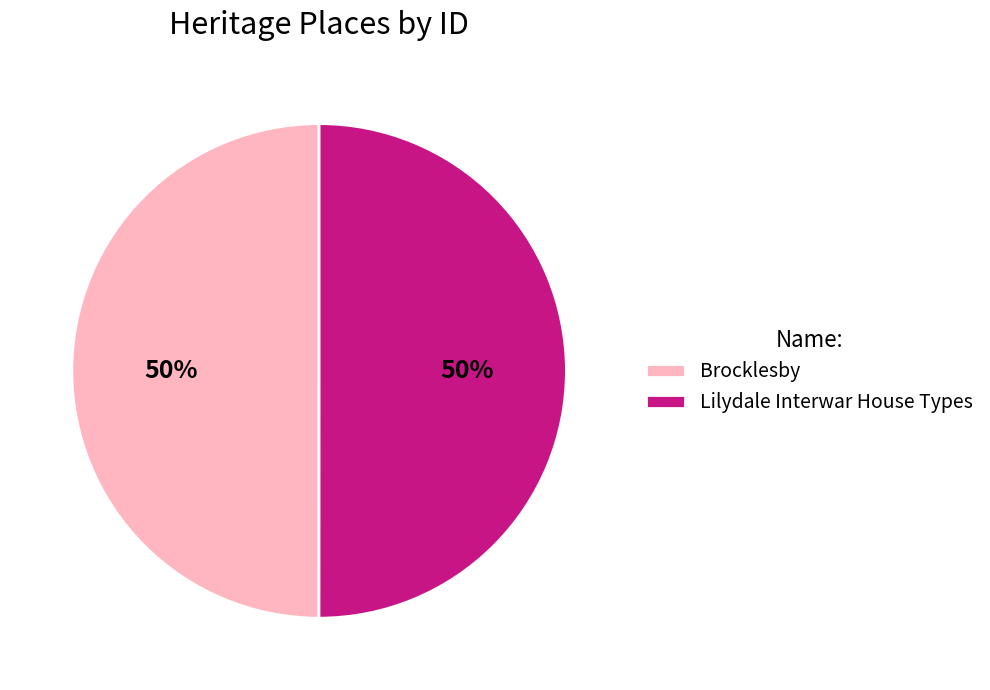

Is it true that Lilydale Interwar House Types is 50% of the pie?

True